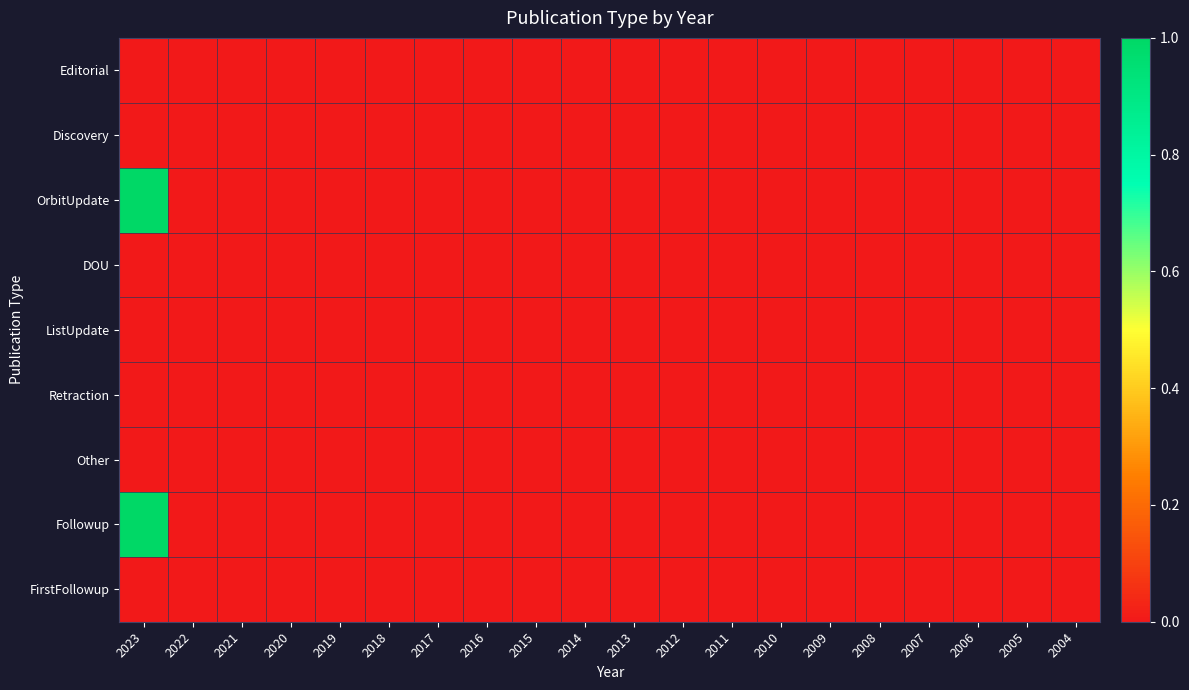

Between 2023 and 2014, which is larger?

2023